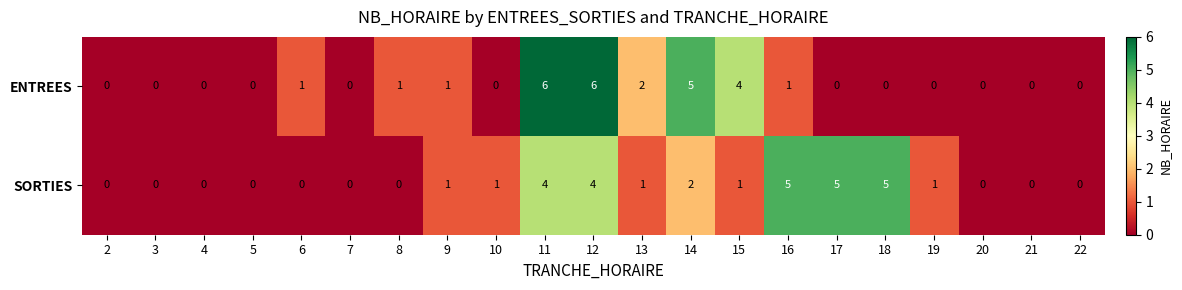

List the series in order of their peak value, lowest first.

SORTIES, ENTREES